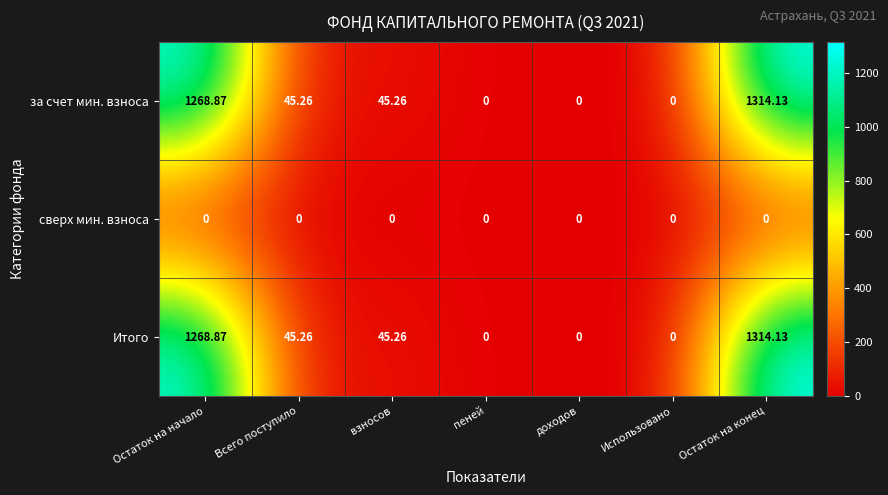

At which category is the sum across all series the highest?

Остаток на конец